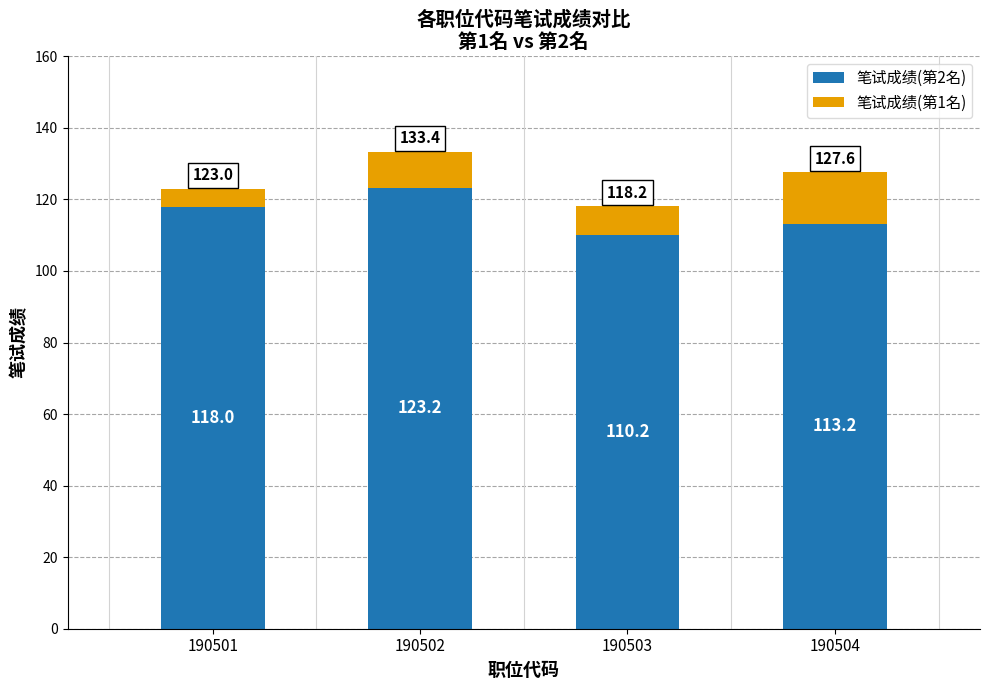

Are the bars horizontal?

No